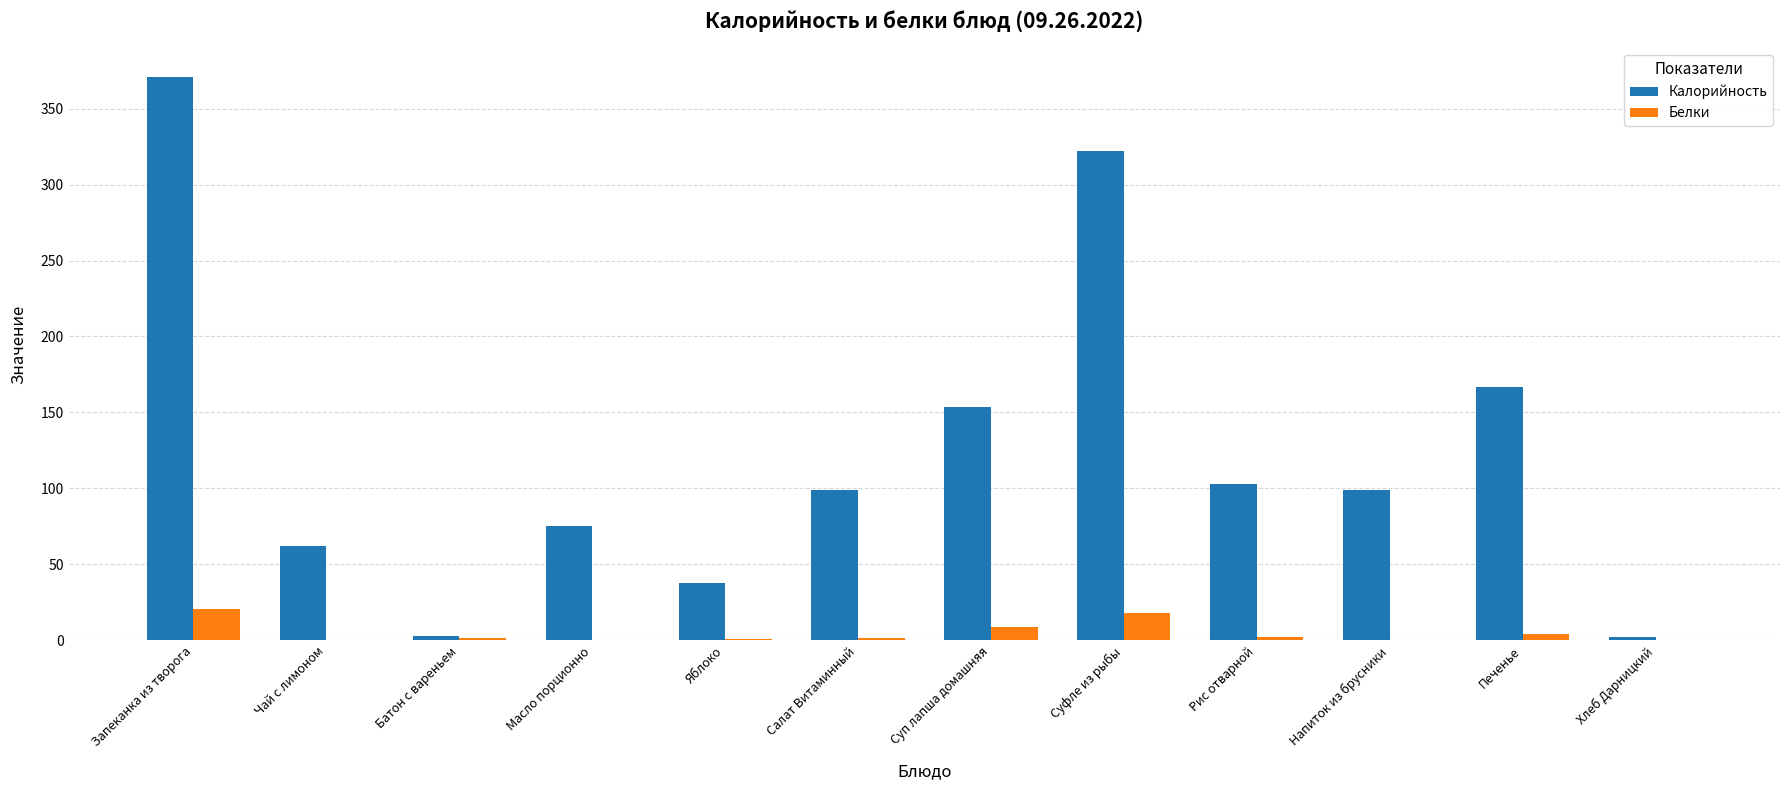

The value of Калорийность at Напиток из брусники is 155.7. True or false?

False